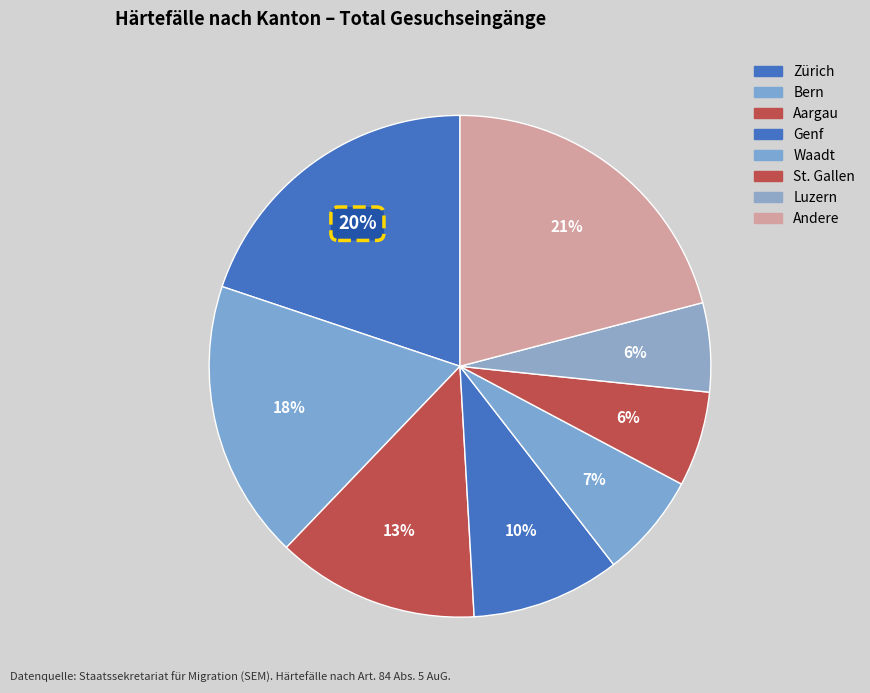

Which slice is the largest?

Andere